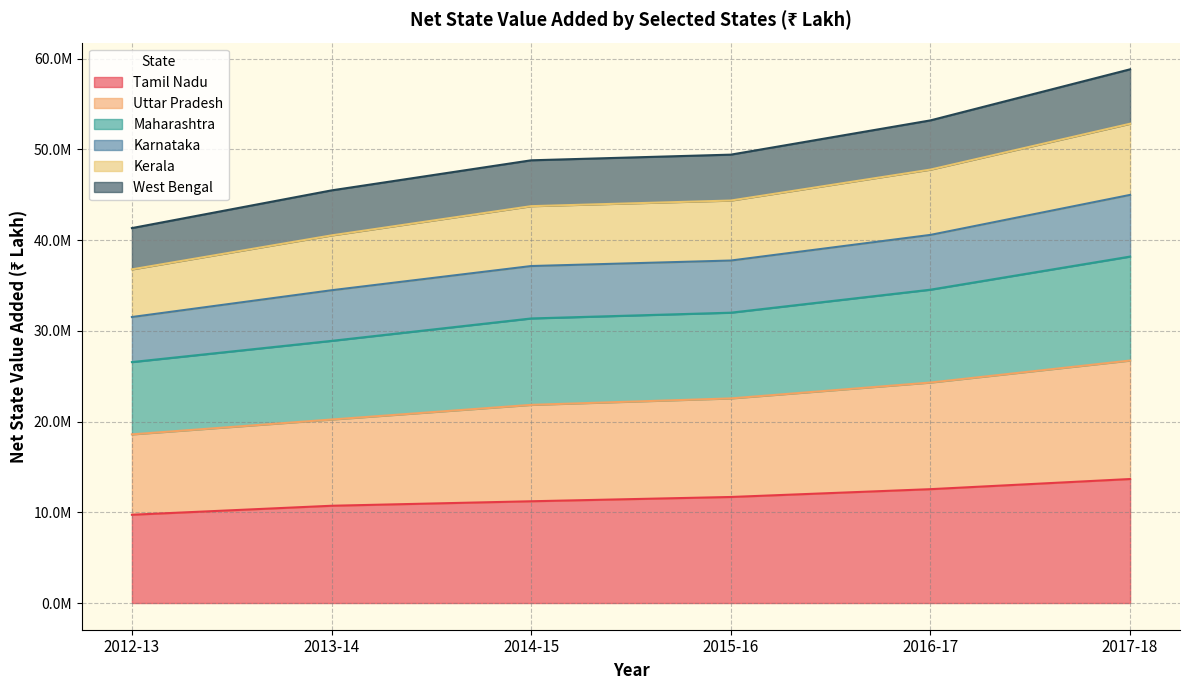

True or false: Maharashtra and Tamil Nadu intersect in this chart.

False